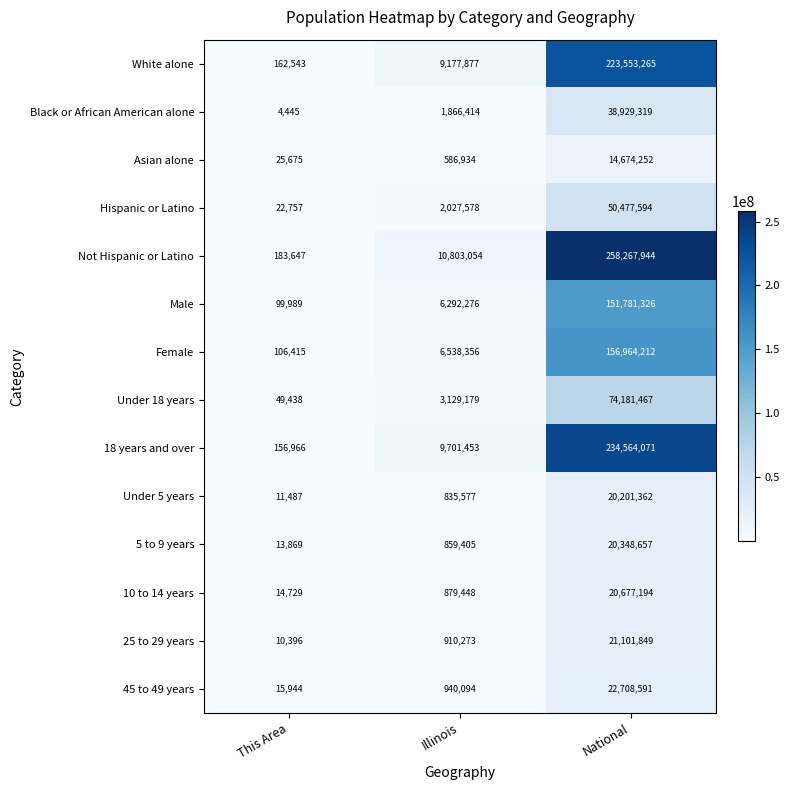

What is the total value across all series at Illinois?

54547918